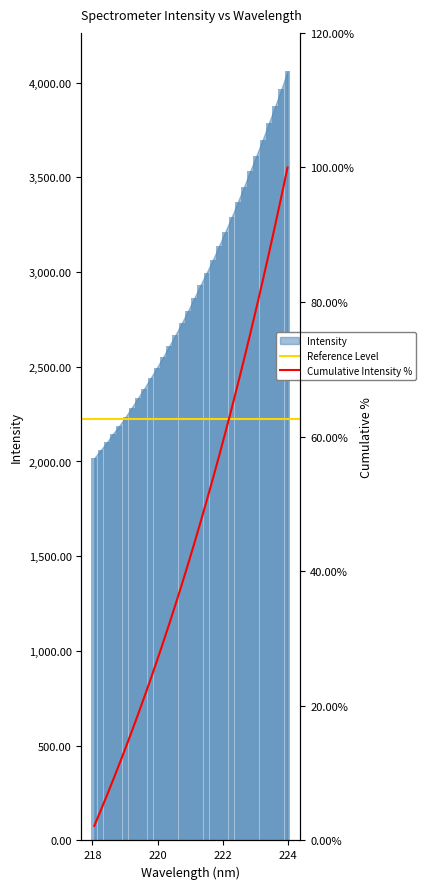

Rank the categories by value from lowest to highest.

218.0596, 218.2508, 218.442, 218.6332, 218.8244, 219.0156, 219.2067, 219.3979, 219.589, 219.7801, 219.9712, 220.1623, 220.3533, 220.5444, 220.7354, 220.9264, 221.1174, 221.3083, 221.4993, 221.6902, 221.8812, 222.0721, 222.263, 222.4538, 222.6447, 222.8355, 223.0264, 223.2172, 223.408, 223.5987, 223.7895, 223.9802